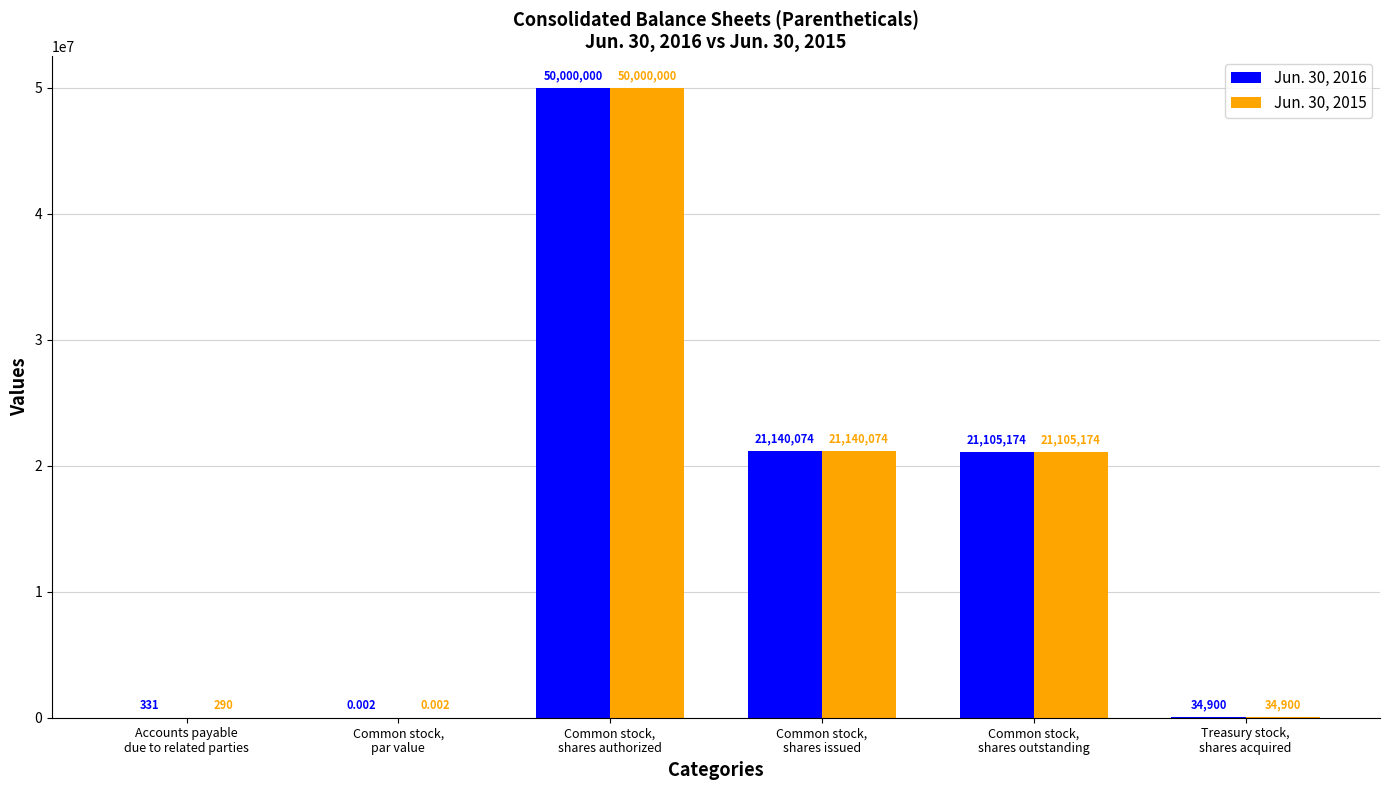

Is it true that Jun. 30, 2015 equals 34900.0 at Treasury stock,
shares acquired?

True